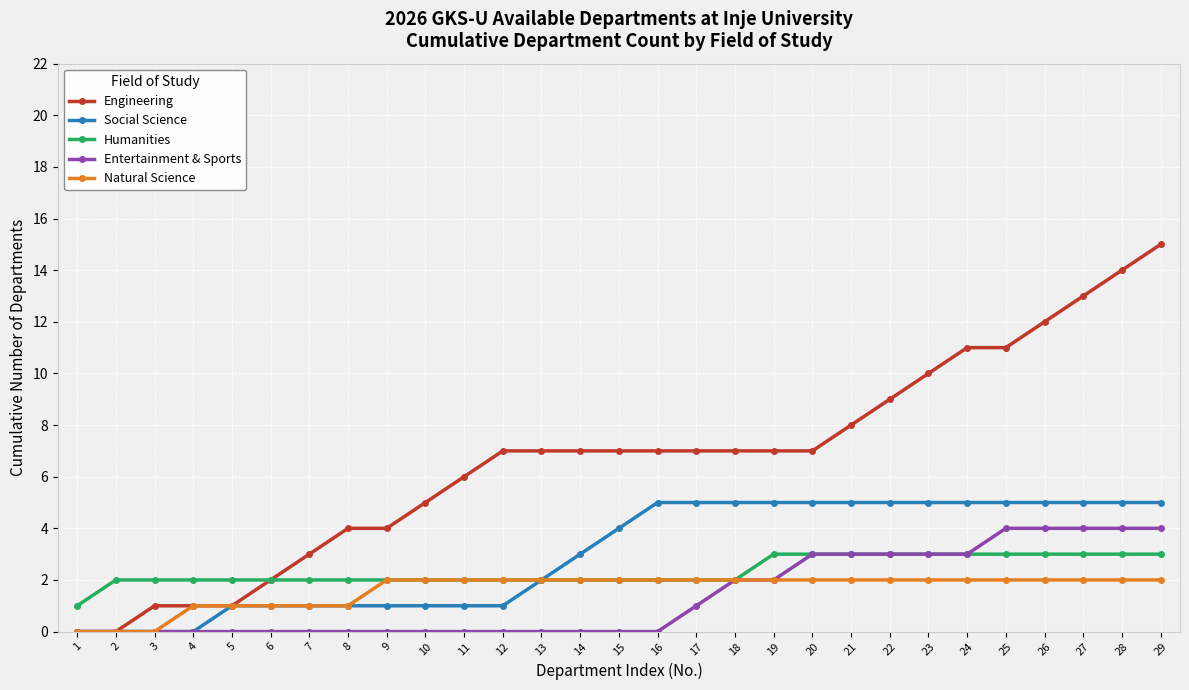

How many categories are shown in the chart?

29